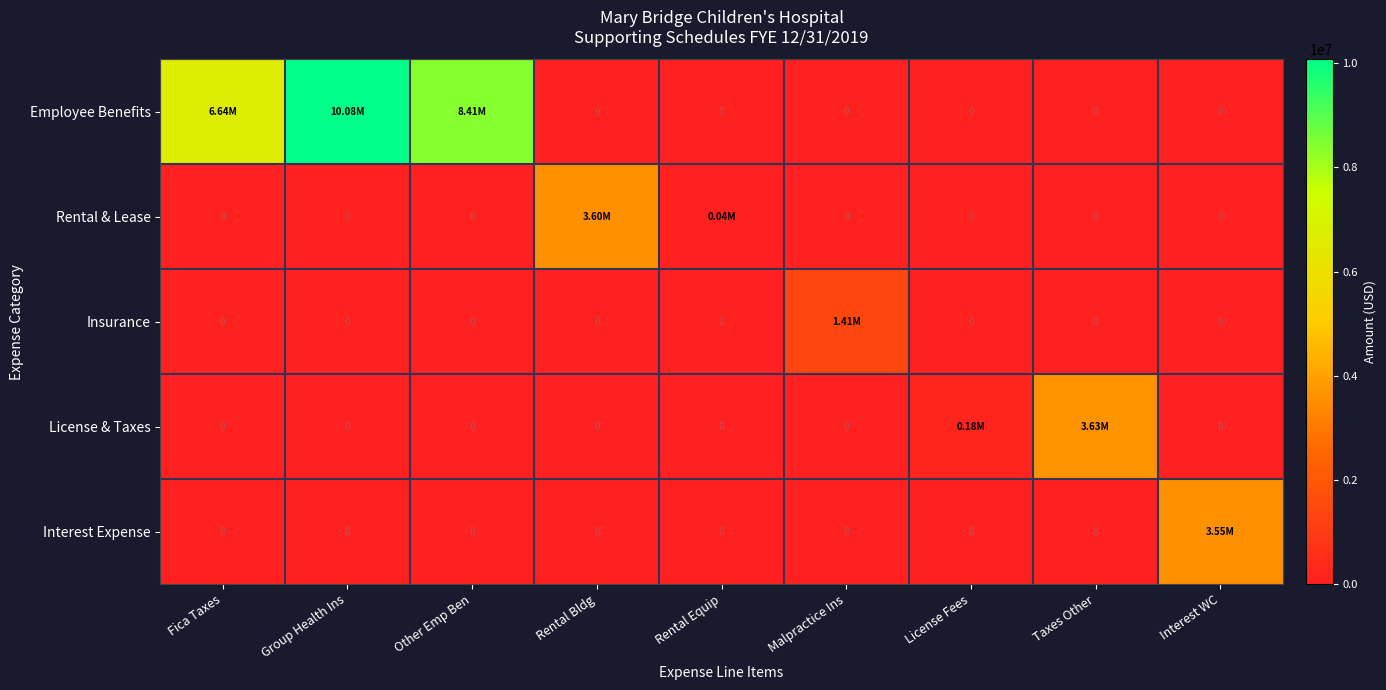

The value of Employee Benefits at Interest WC is 5201697.6. True or false?

False